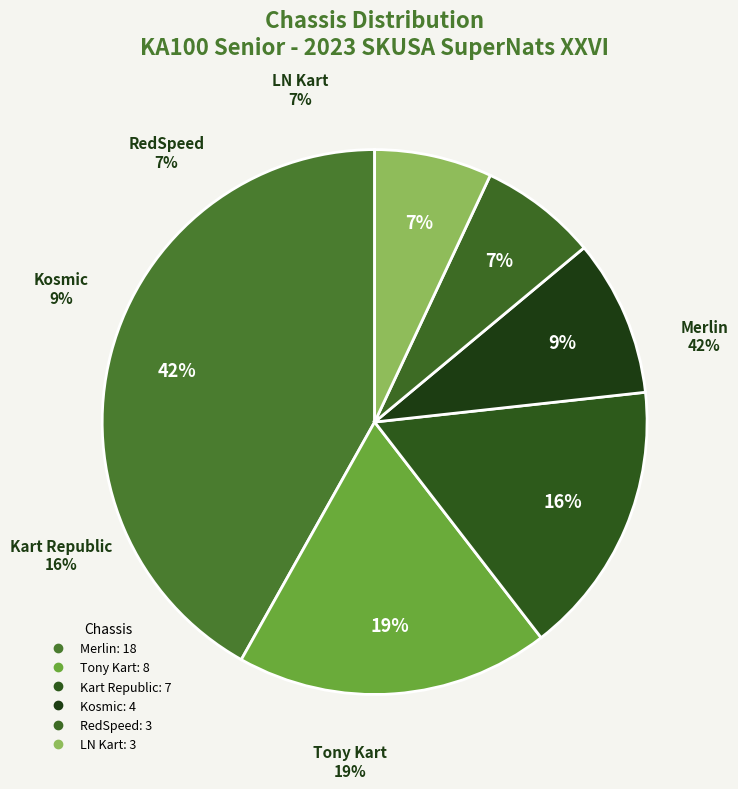

To the nearest percent, what is the average slice percentage?

17%